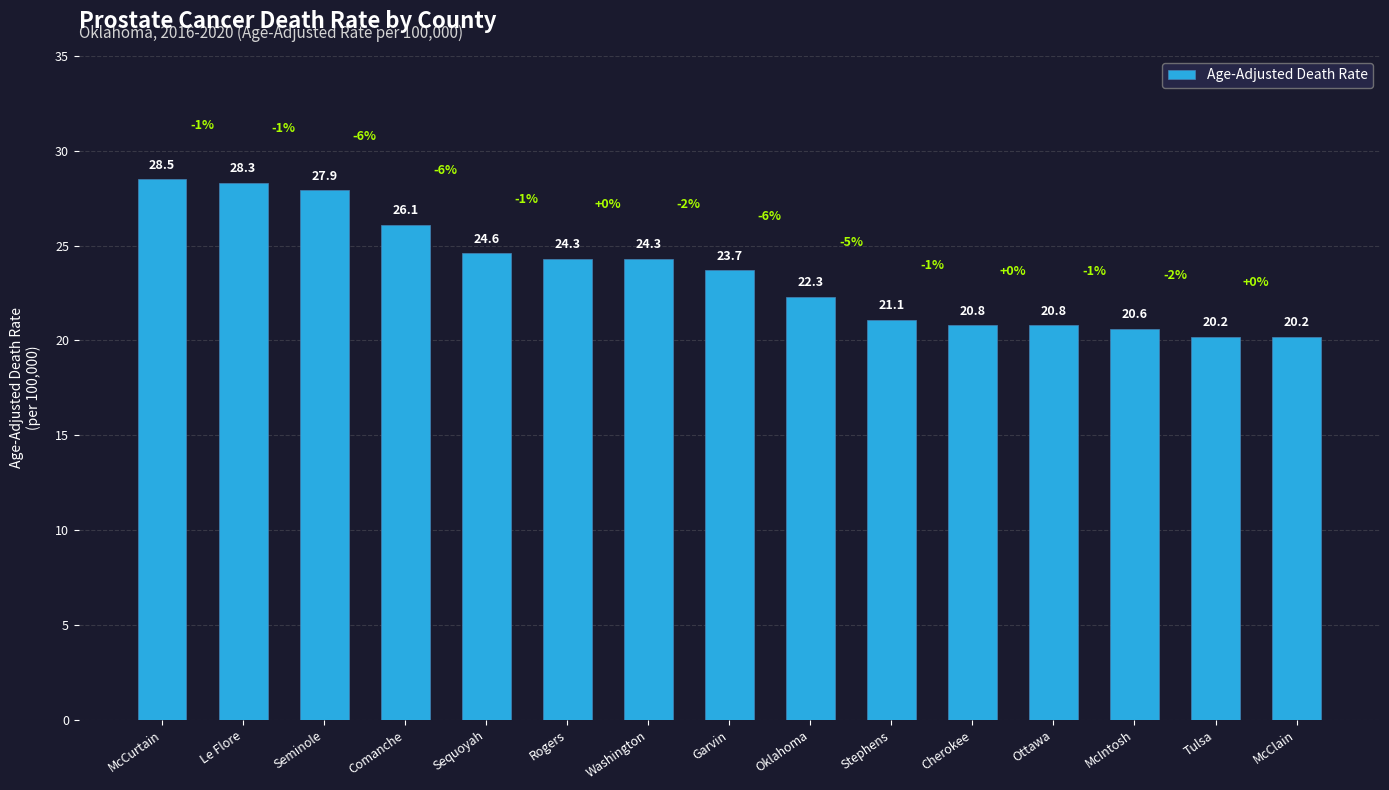

What is the difference between the values at McCurtain and McIntosh?

7.9